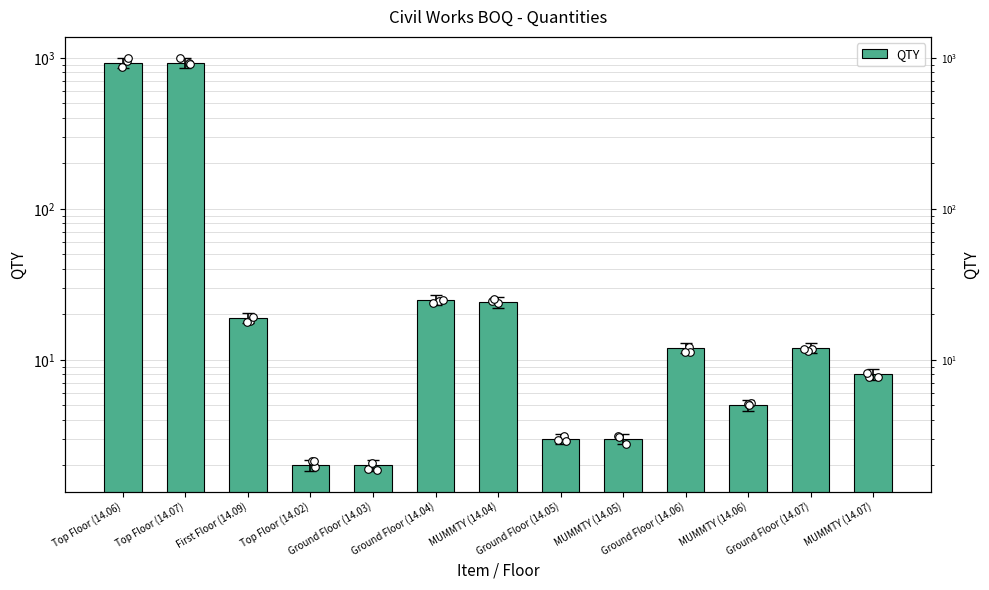

What is the change in value from Top Floor (14.06) to Ground Floor (14.06)?

-918